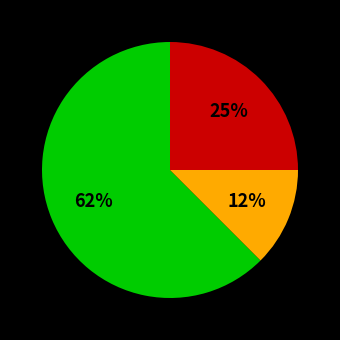

To the nearest percent, what is the average slice percentage?

33%